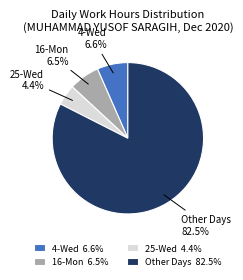

Combined, what portion of the pie is 16-Mon and 25-Wed?

10.9%